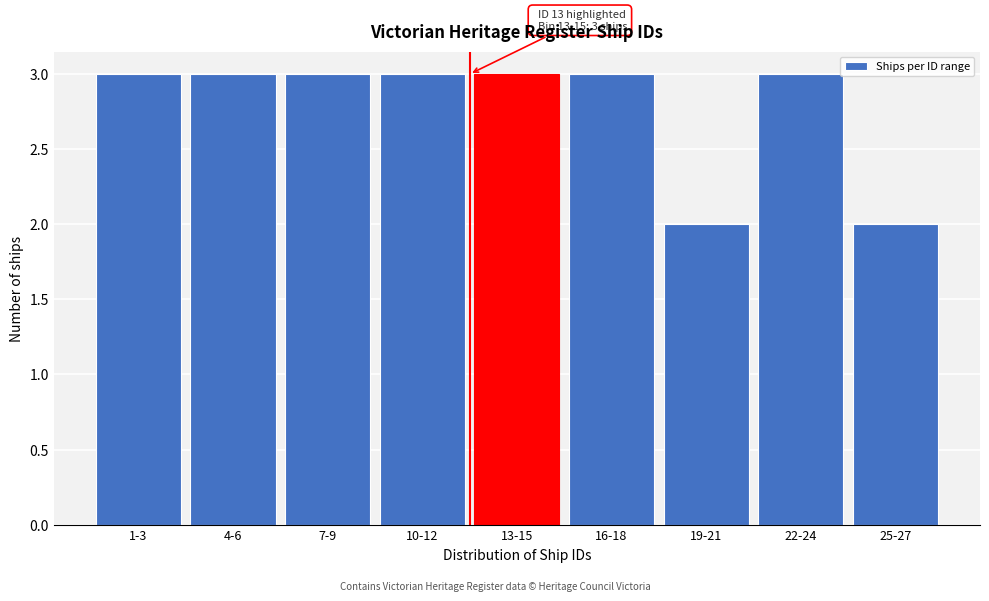

Reading left to right, what are all the values shown in this chart?

1-3=3	4-6=3	7-9=3	10-12=3	13-15=3	16-18=3	19-21=2	22-24=3	25-27=2